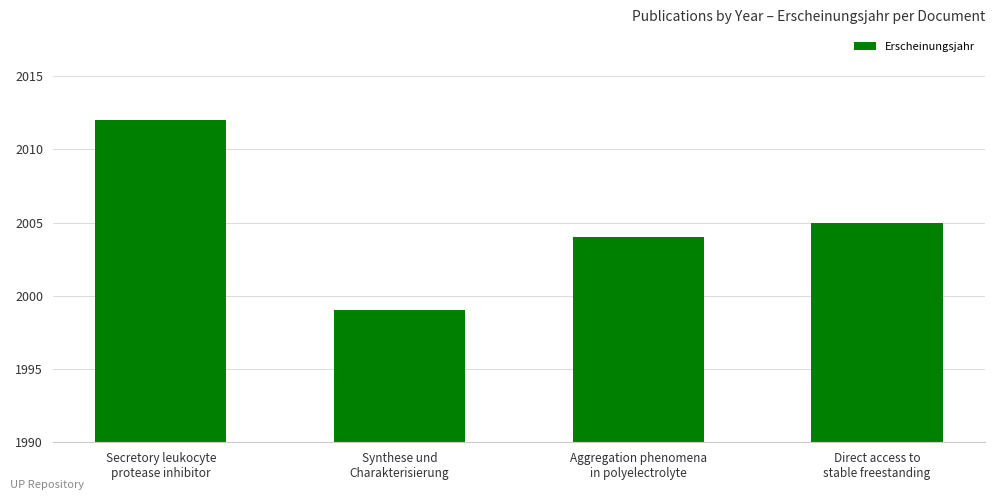

Rank the categories by value from lowest to highest.

Synthese und
Charakterisierung, Aggregation phenomena
in polyelectrolyte, Direct access to
stable freestanding, Secretory leukocyte
protease inhibitor